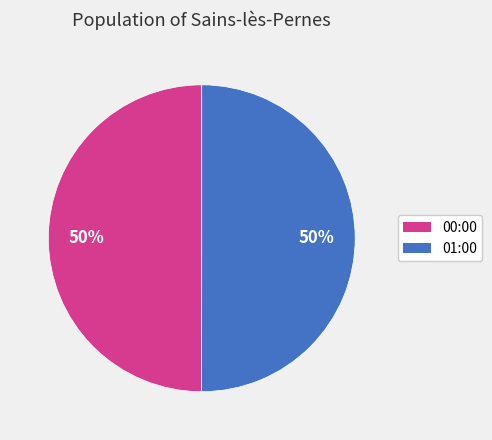

Count the number of slices in the pie.

2